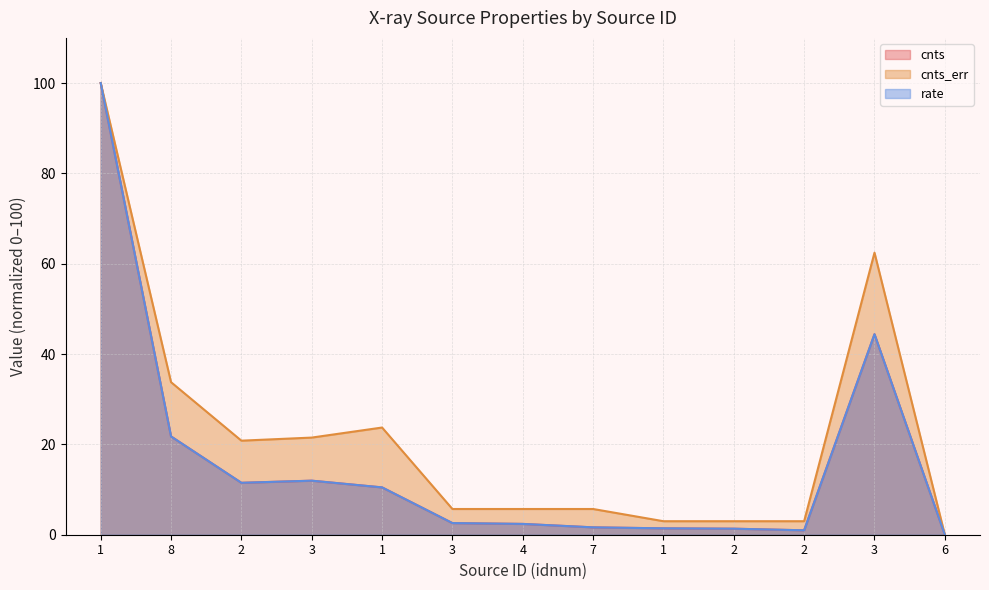

At which label is cnts_err closest to 50?

3